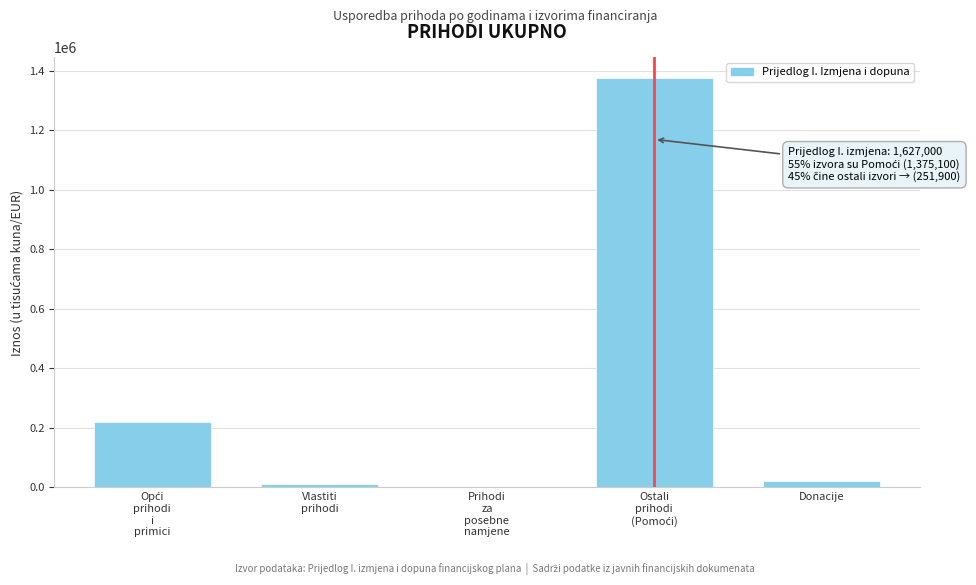

What is the greatest value displayed?

1375100